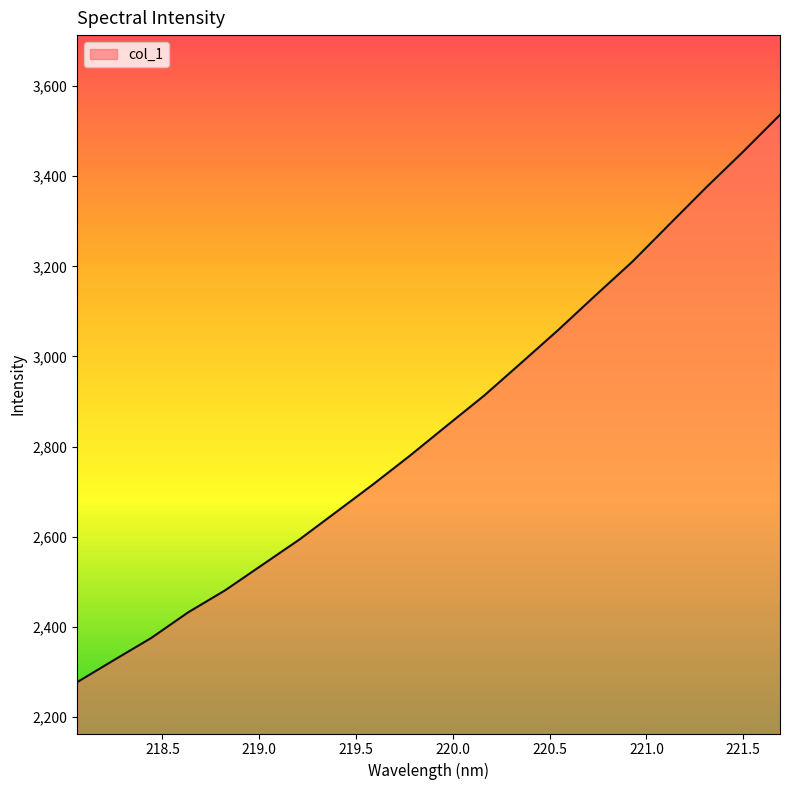

What is the maximum value shown in the chart?

3536.1